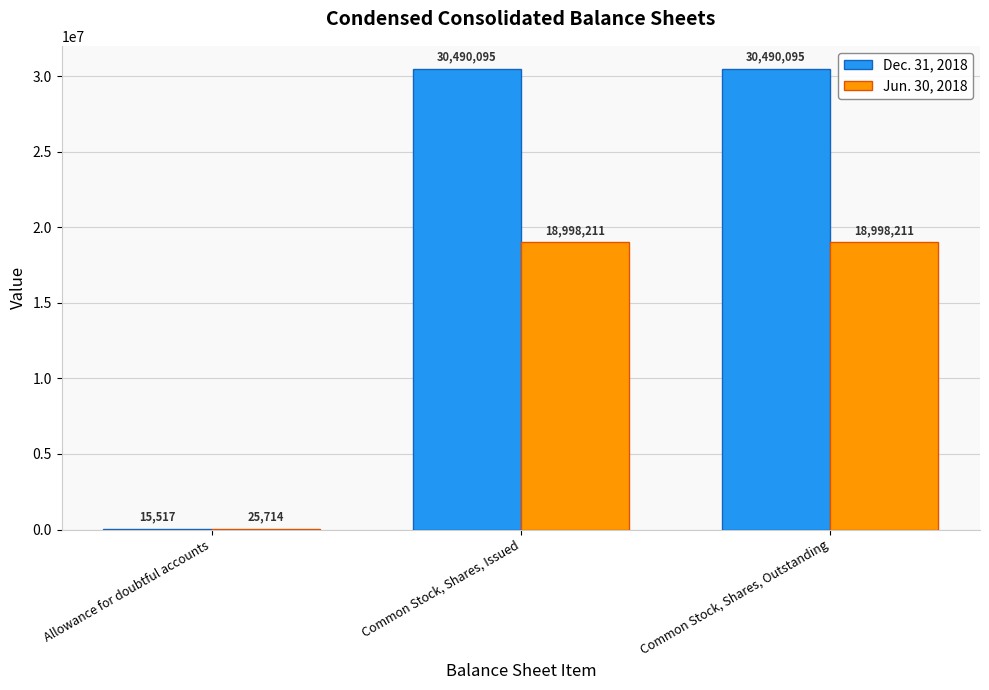

The Dec. 31, 2018 series shows 30490095 at Common Stock, Shares, Issued. True or false?

True